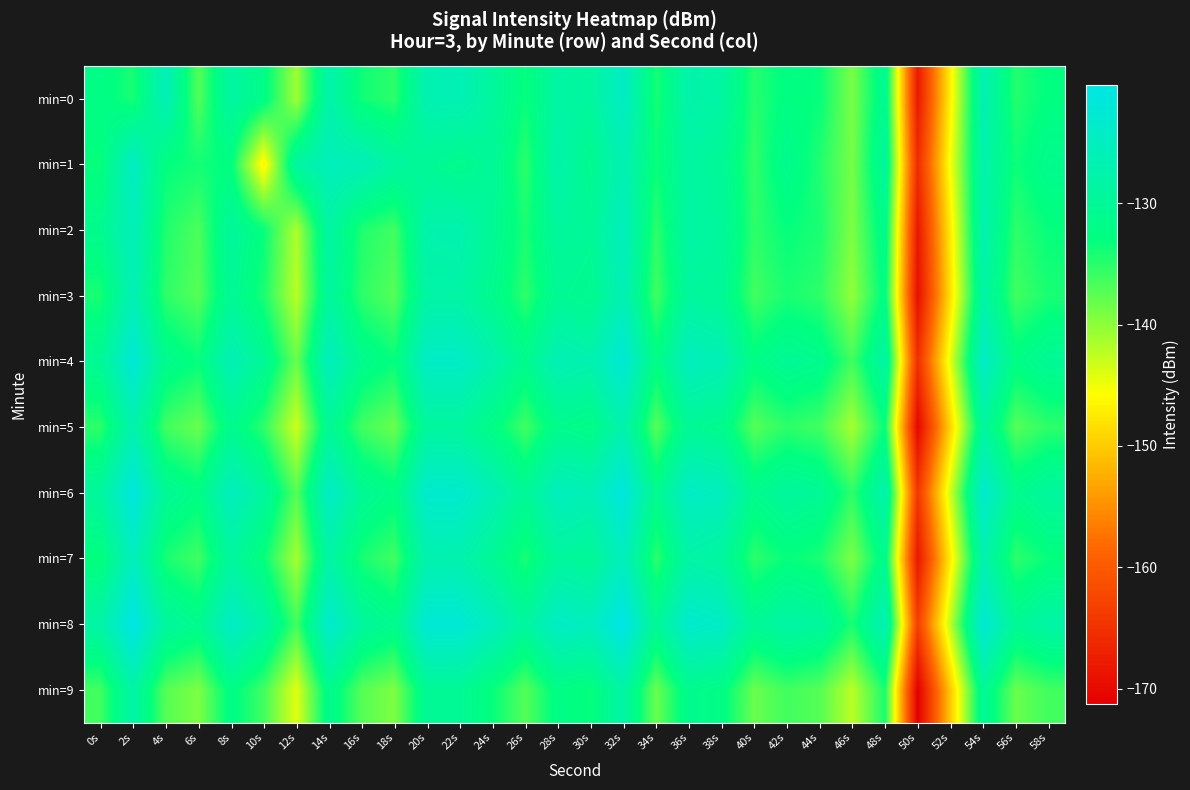

At which category does the chart reach its minimum across all series?

50s